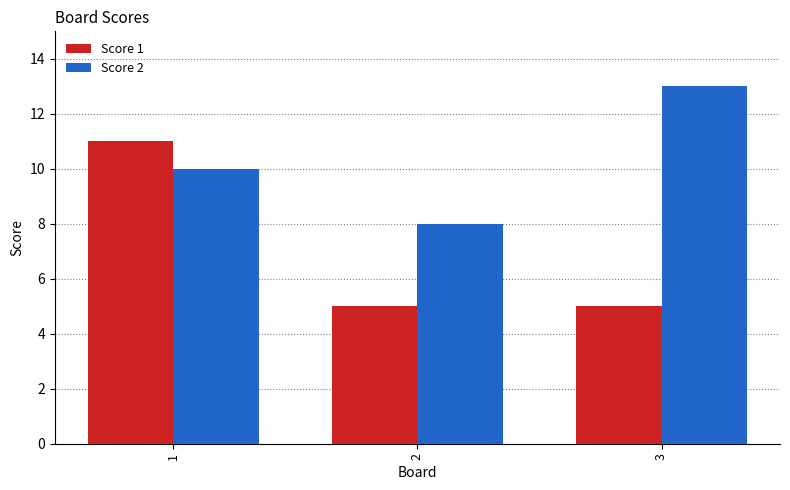

True or false: Score 1 has a value of 11 at 1.

True